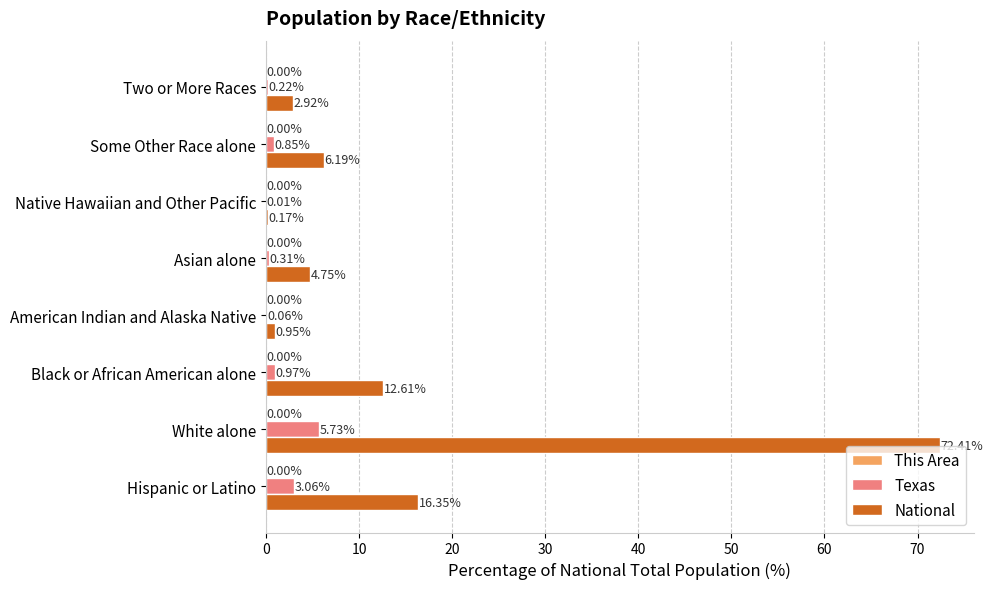

Which series has the largest total across all categories?

National